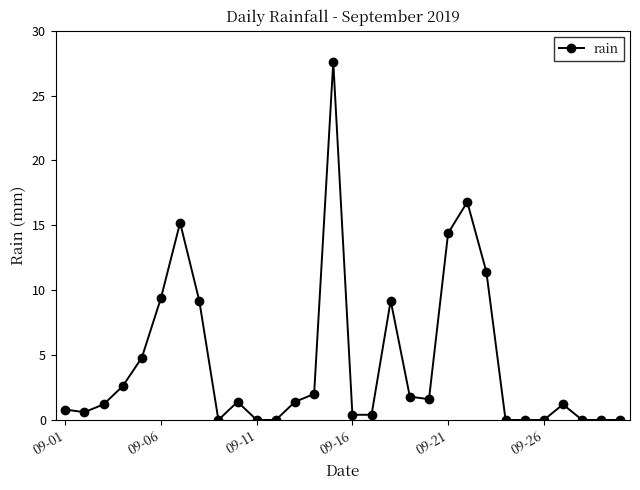

What is the sum of all values?

133.4